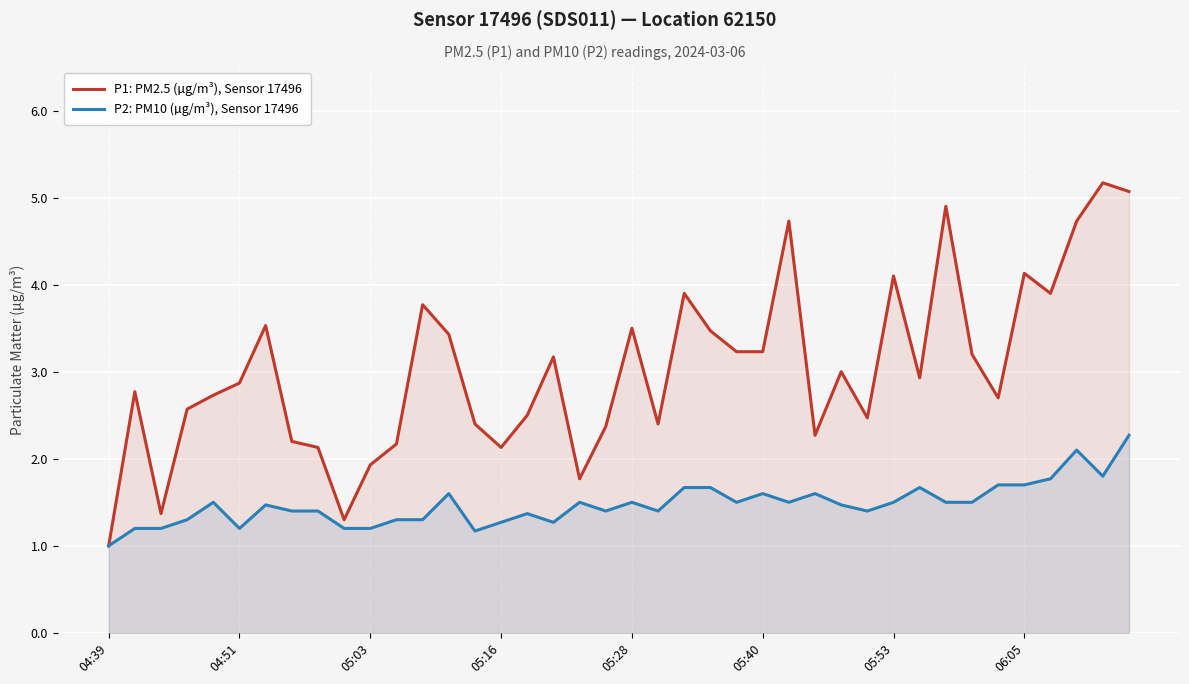

At which category does the chart reach its minimum across all series?

04:39